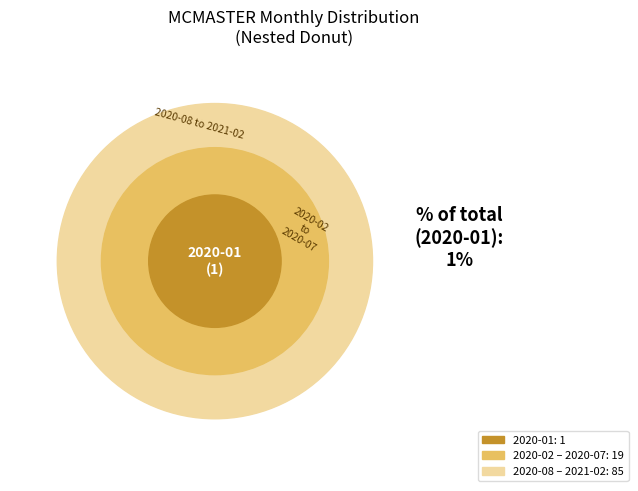

Does 2020-02 represent more than half of the total?

No